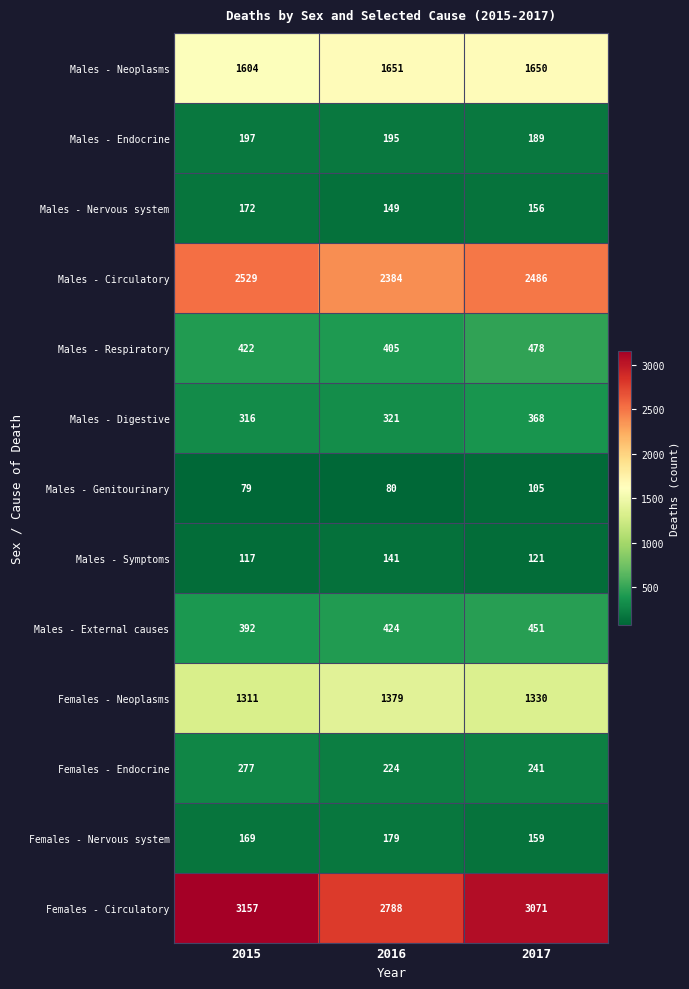

List the series in order of their peak value, highest first.

Females - Circulatory, Males - Circulatory, Males - Neoplasms, Females - Neoplasms, Males - Respiratory, Males - External causes, Males - Digestive, Females - Endocrine, Males - Endocrine, Females - Nervous system, Males - Nervous system, Males - Symptoms, Males - Genitourinary